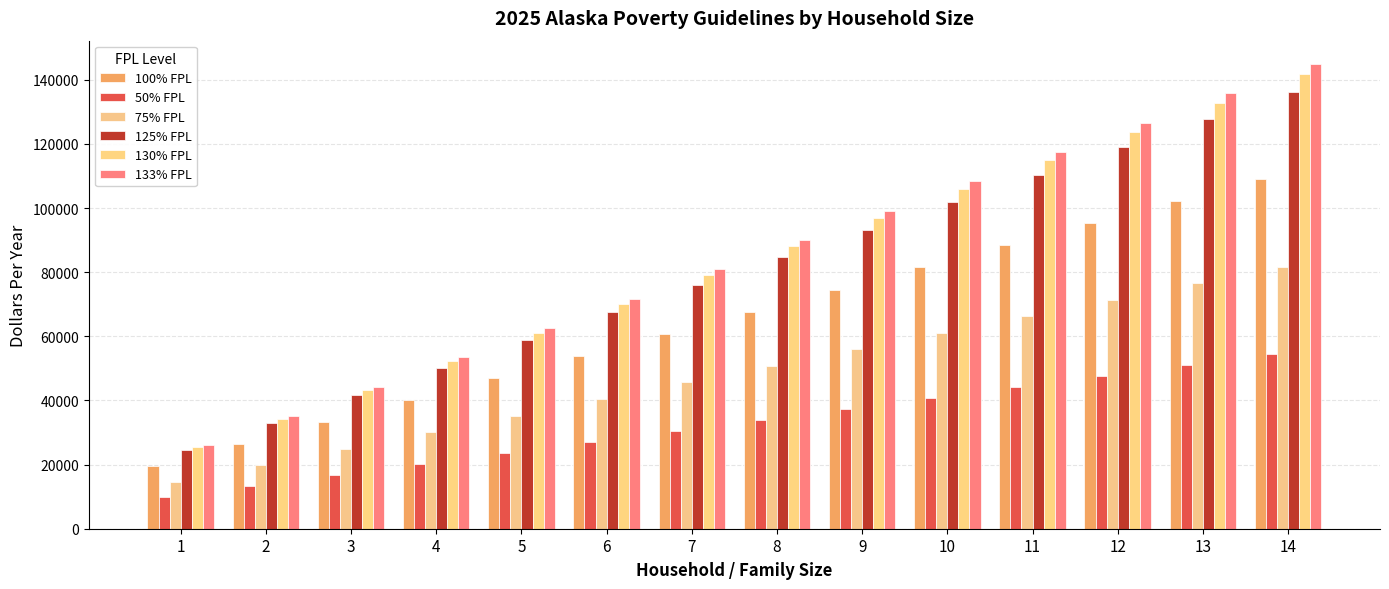

Which label corresponds to the smallest value in the chart?

1